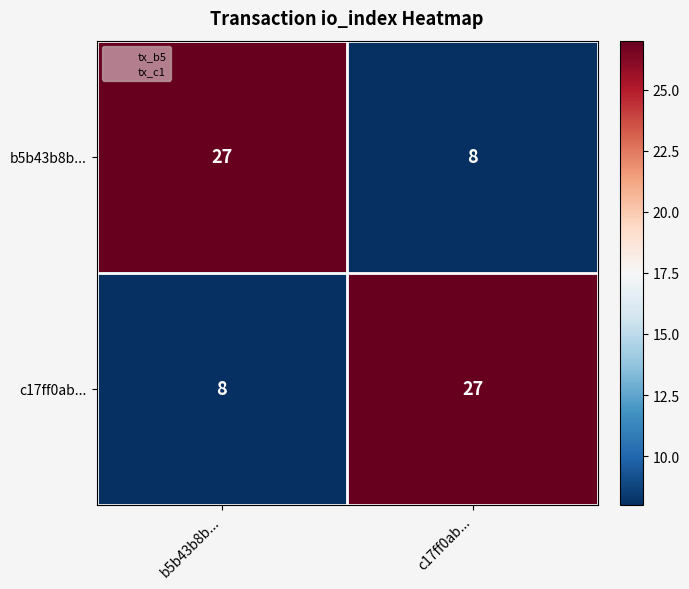

What is the total value across all series at c17ff0ab...?

35